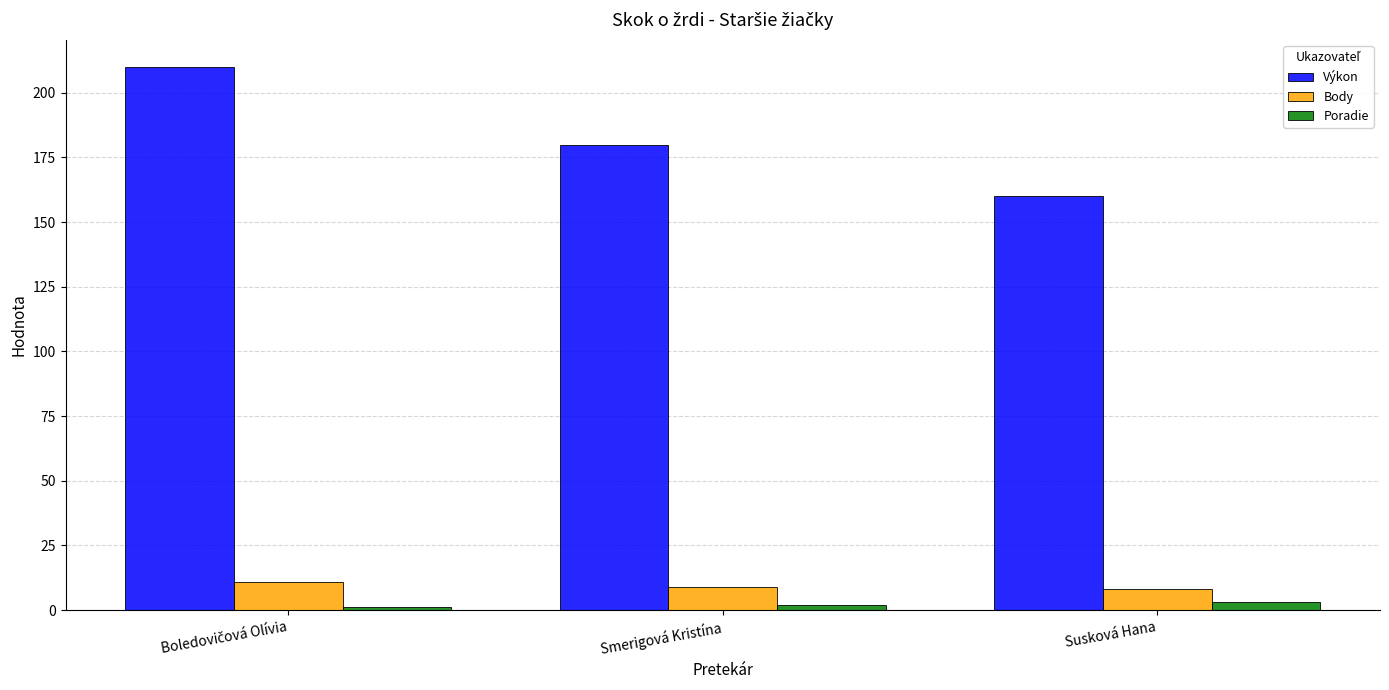

At Smerigová Kristína, list the series in order from largest to smallest.

Výkon, Body, Poradie